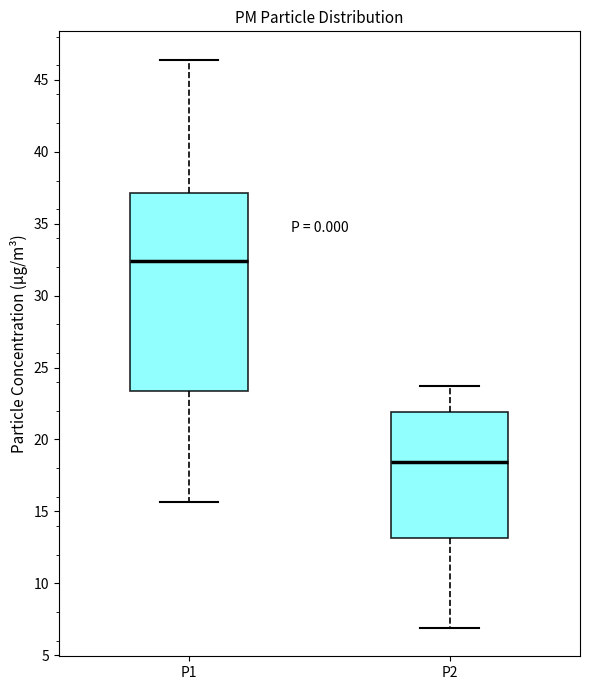

Reading left to right, read every box against the y-axis: the position of its median line, the range the box covers, and the ends of its whiskers. The values are not printed on the chart, so give them approximately, as read against the axis.

P1: median 32.5, box 23.5 to 37.0, whiskers 15.5 to 46.5
P2: median 18.5, box 13.0 to 22.0, whiskers 7.0 to 24.0